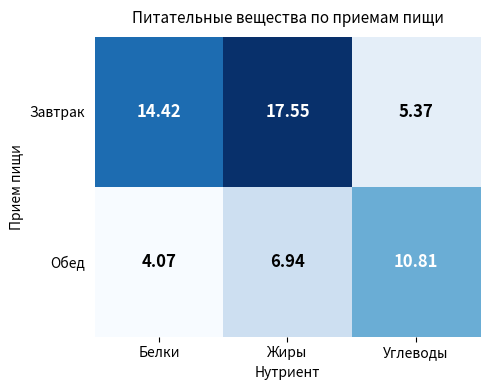

Which label corresponds to the smallest value in the chart?

Белки